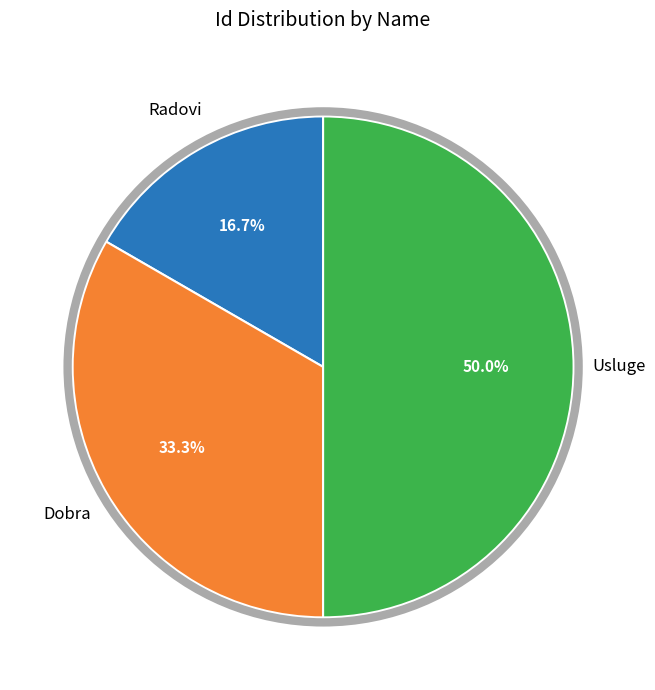

How many segments does this pie chart have?

3